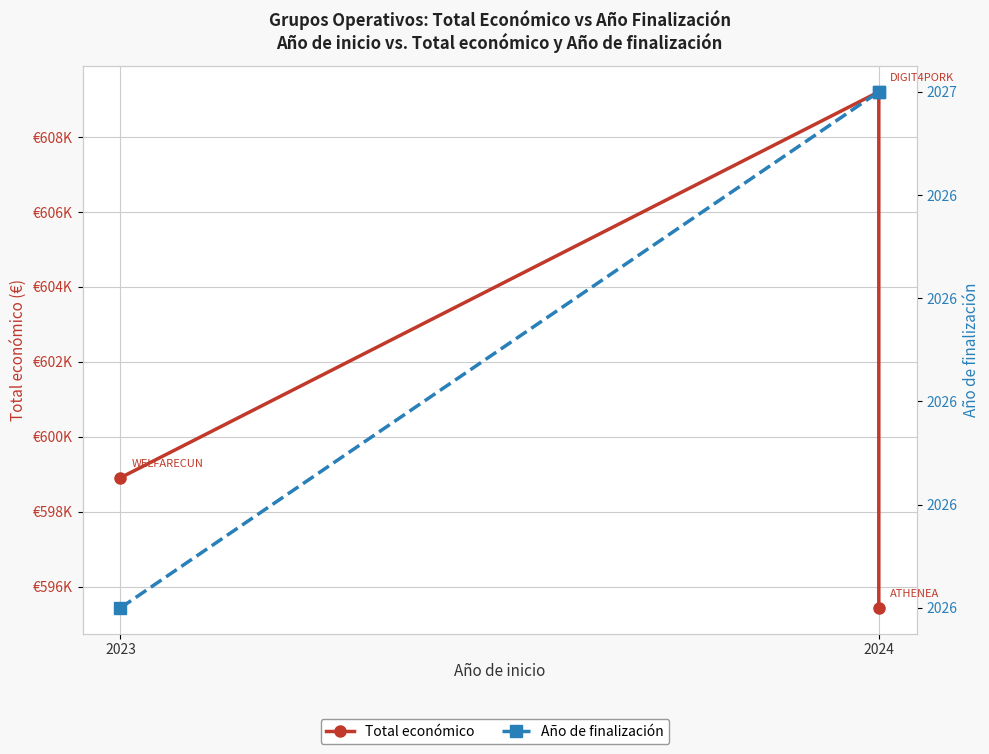

What are all the series names shown in the legend?

Total económico, Año de finalización